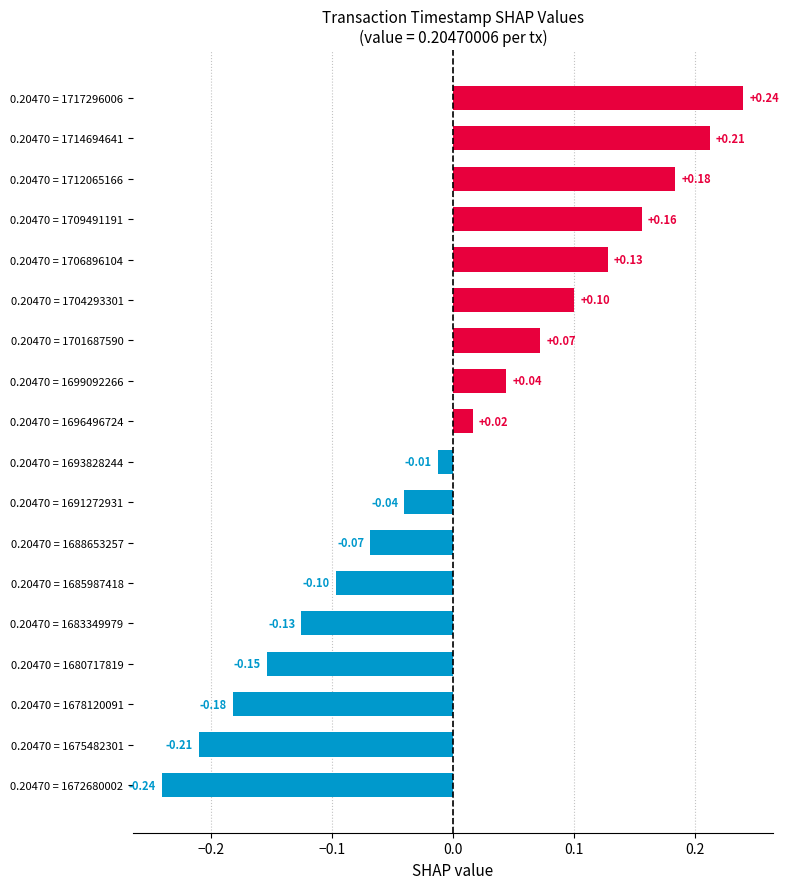

How many bars are there in total?

18